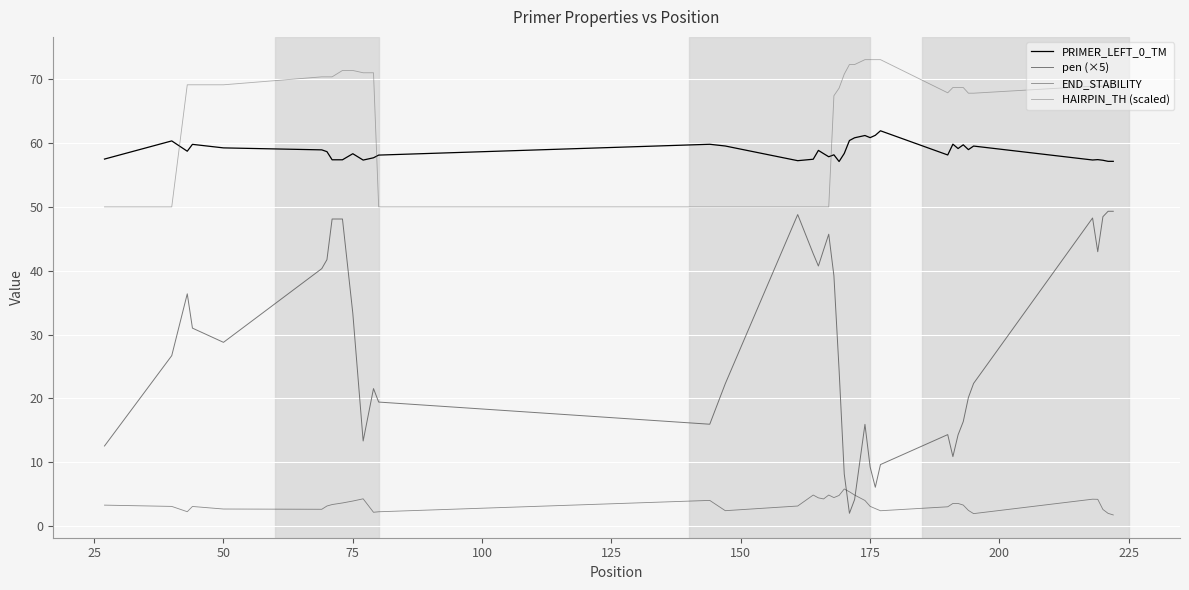

At how many categories does at least one series exceed 62?

30